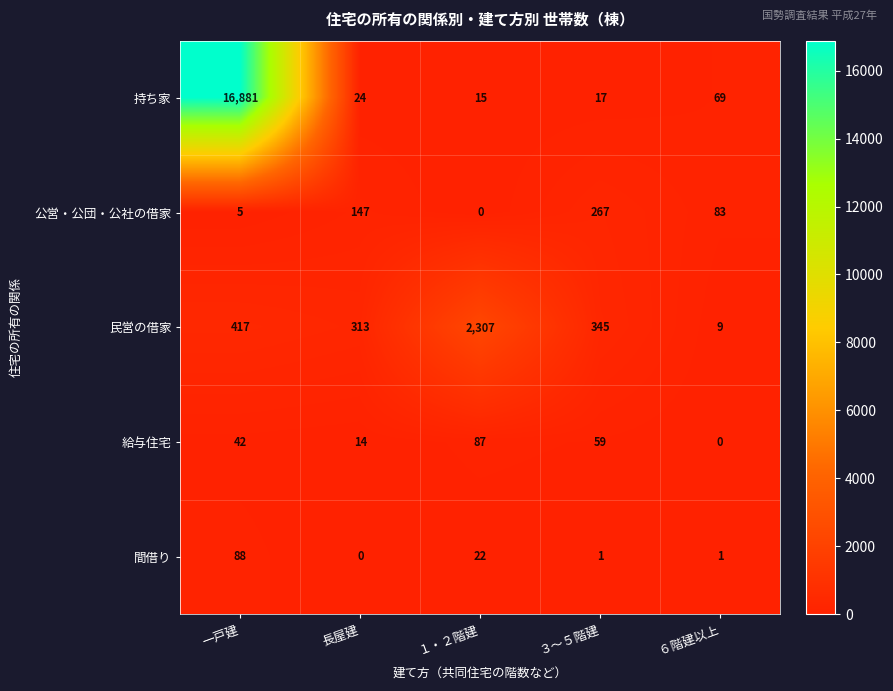

At which label does 公営・公団・公社の借家 first exceed 83?

長屋建